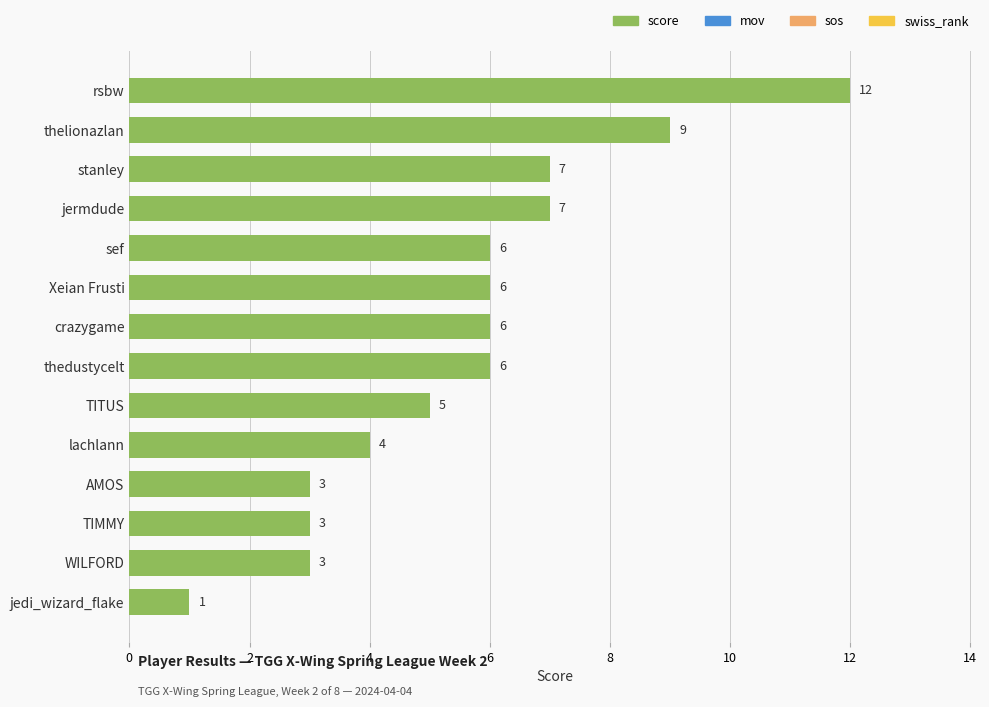

What is the approximate value at stanley, to the nearest 5?

5